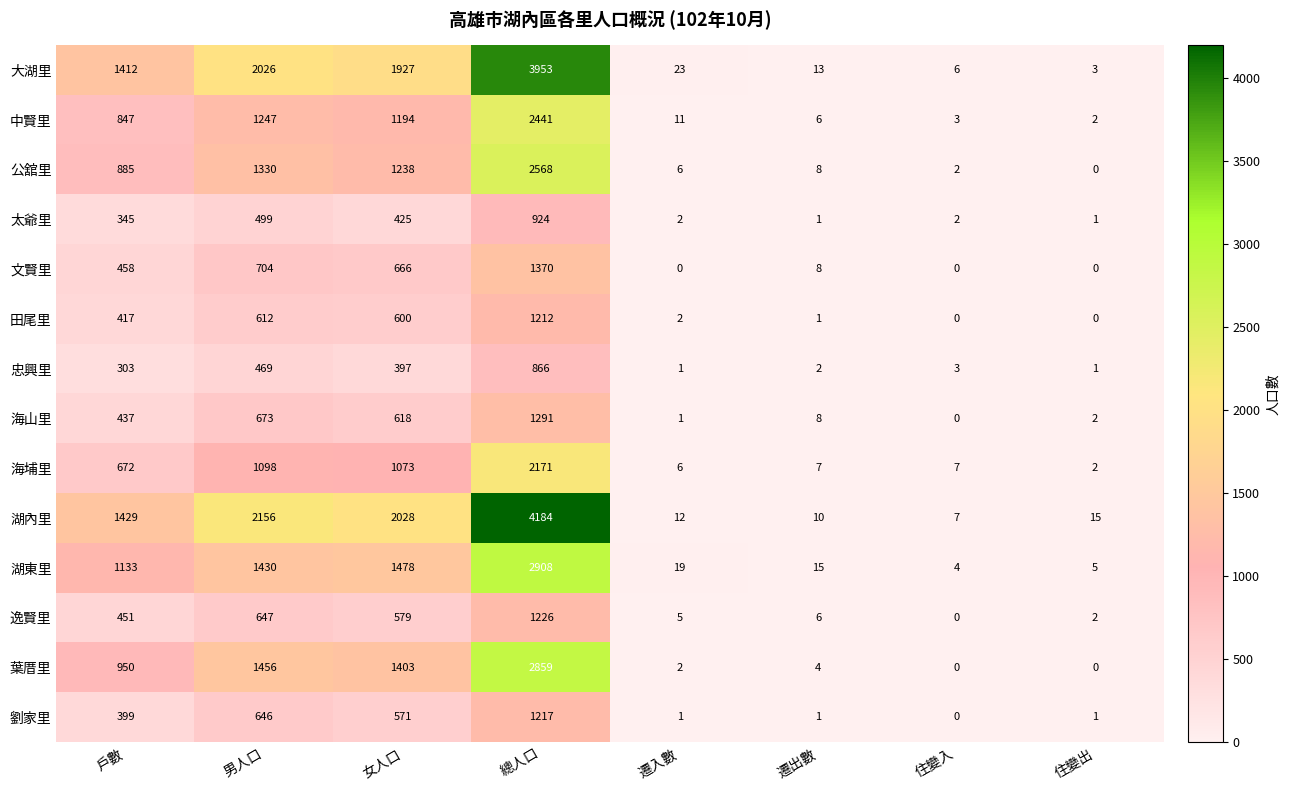

Which category has the highest value across all series?

總人口